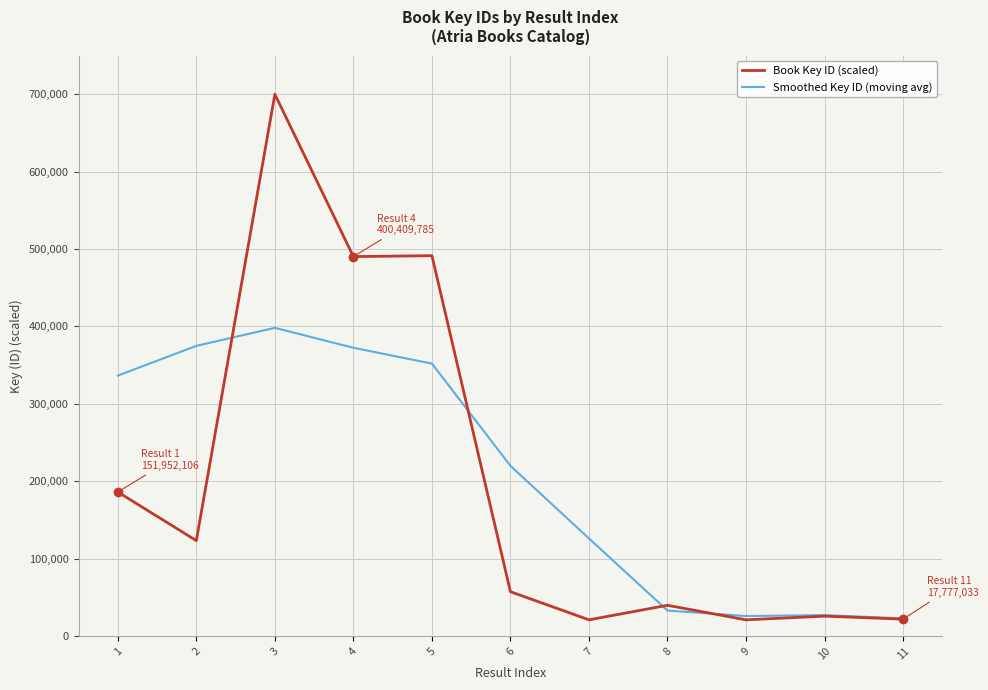

What is the sum of the Smoothed Key ID (moving avg) values at 5 and 3?

750142.3